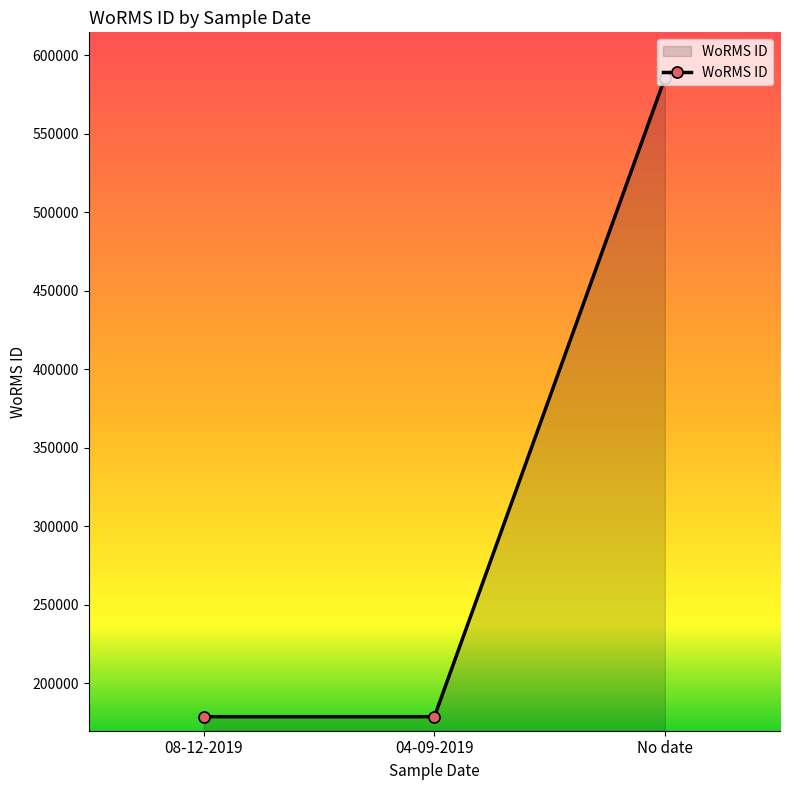

The chart shows a value of 907411 at No date. True or false?

False